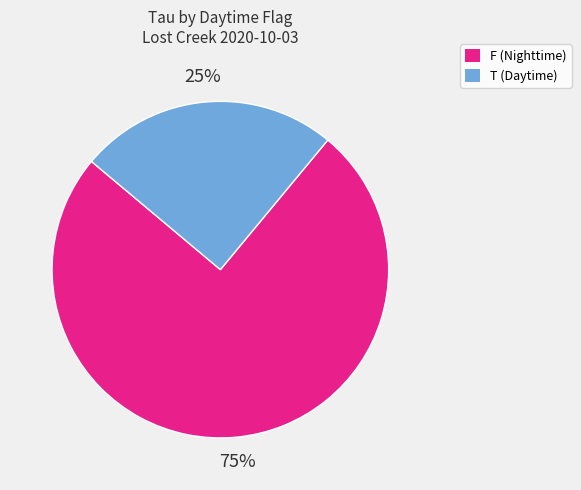

Does any single category account for the majority?

Yes